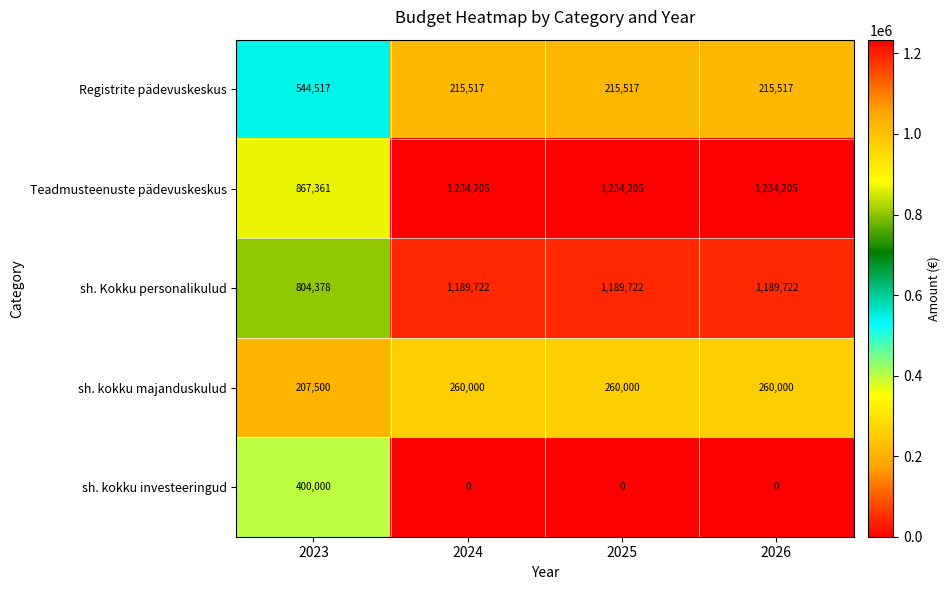

Is it true that sh. kokku majanduskulud equals 102474 at 2023?

False